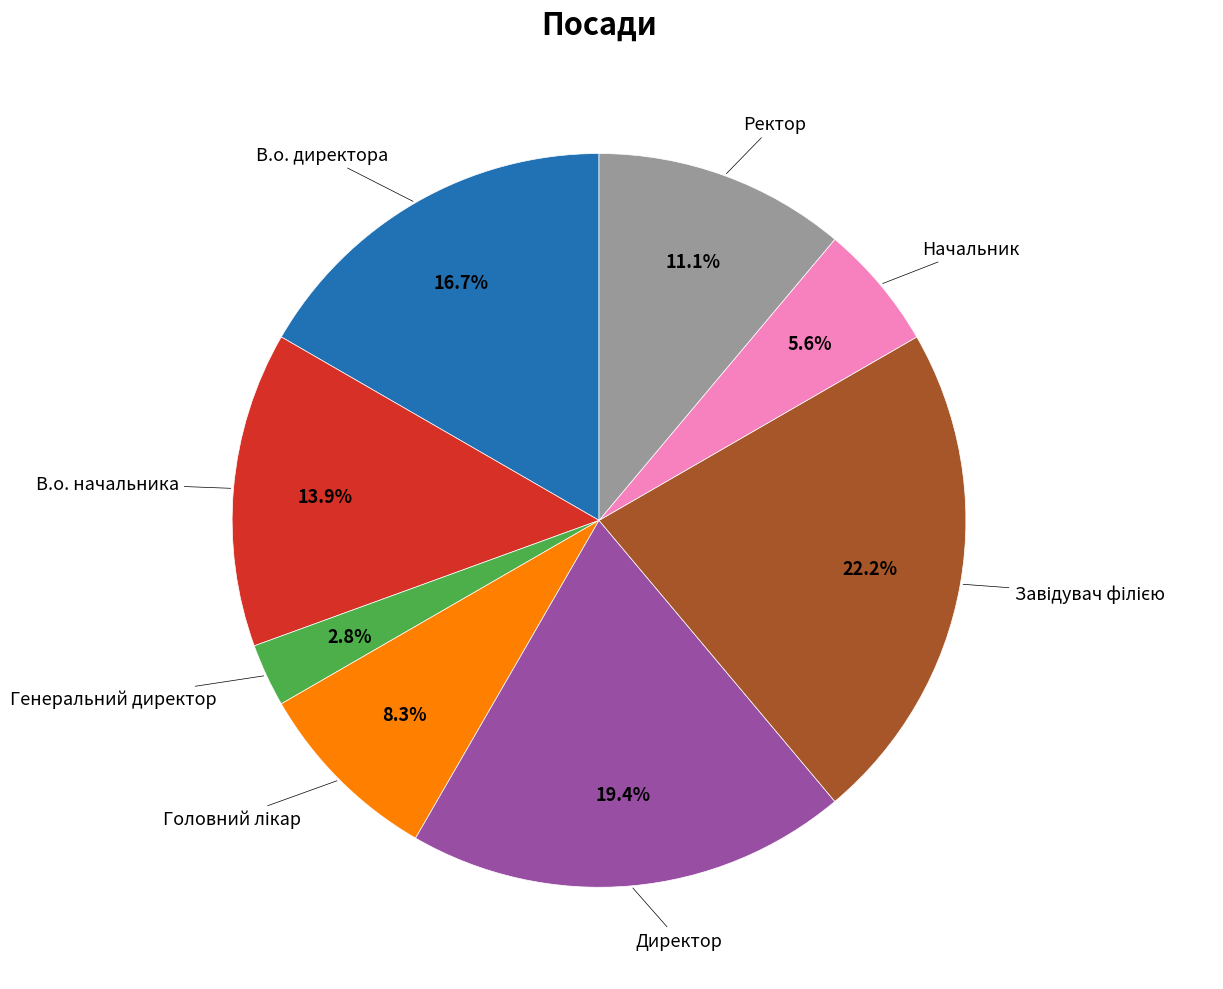

Does any single category account for the majority?

No